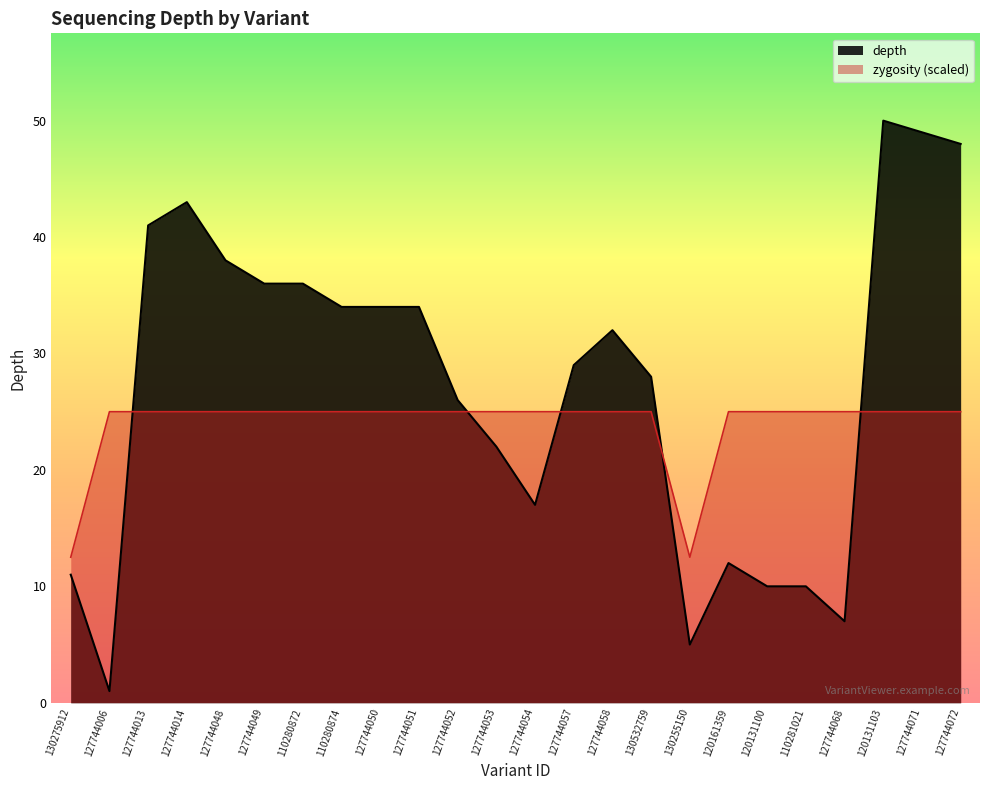

What is the maximum value for depth?

50.0